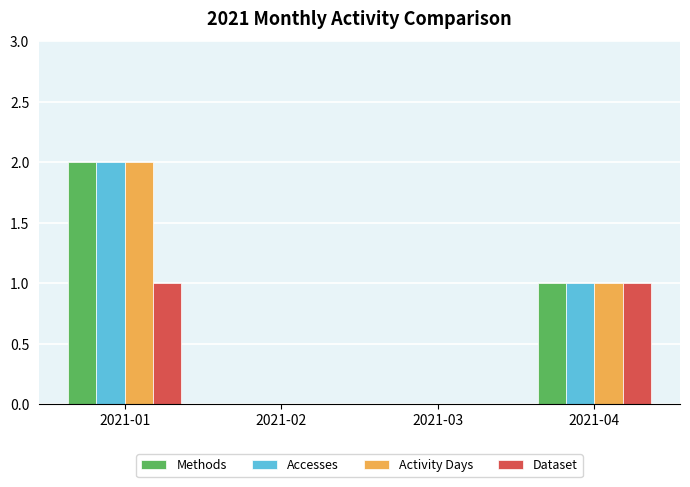

Is the value of Dataset at 2021-02 greater than the value of Accesses at 2021-04?

No